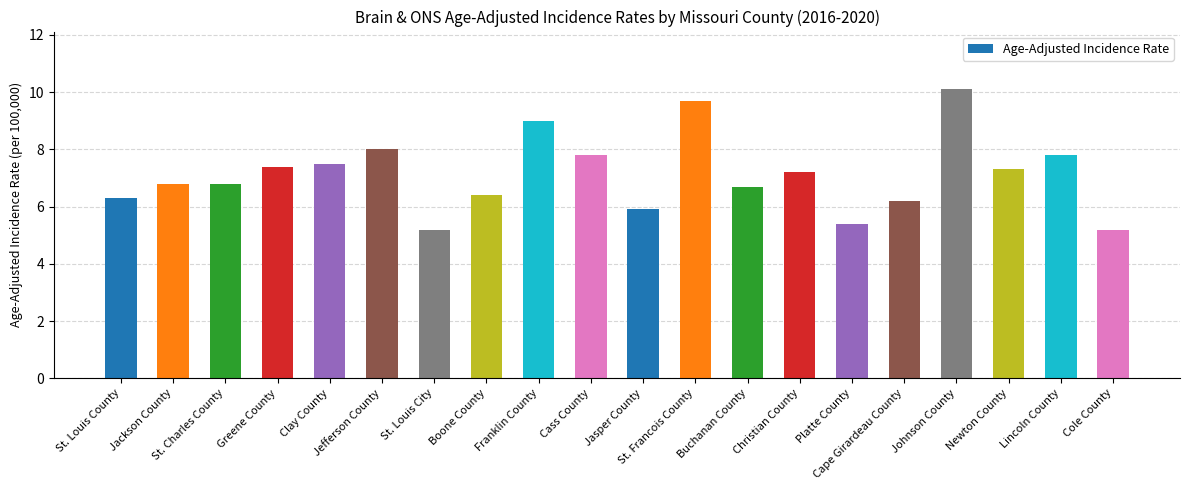

What is the value of the 6th bar from the left?

8.0